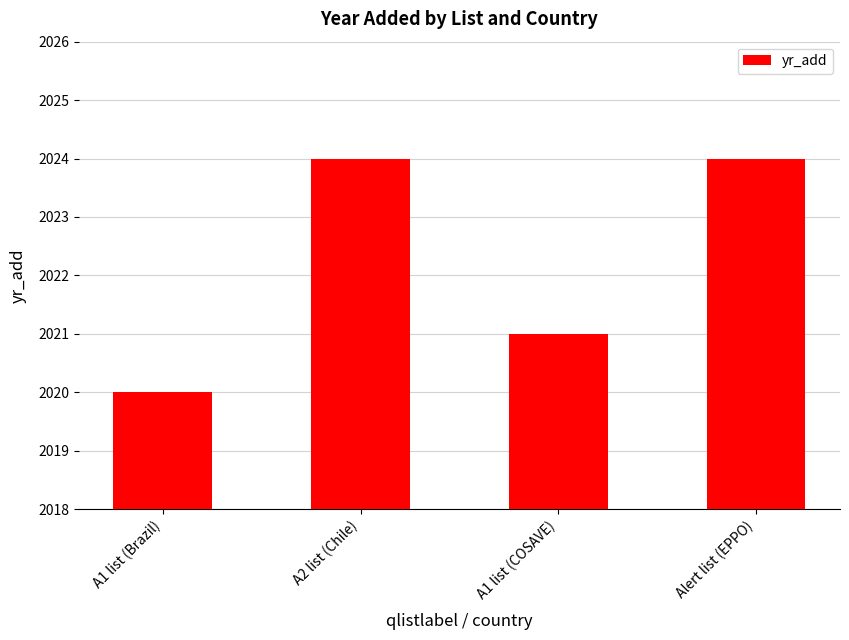

What is the minimum value shown in the chart?

2020